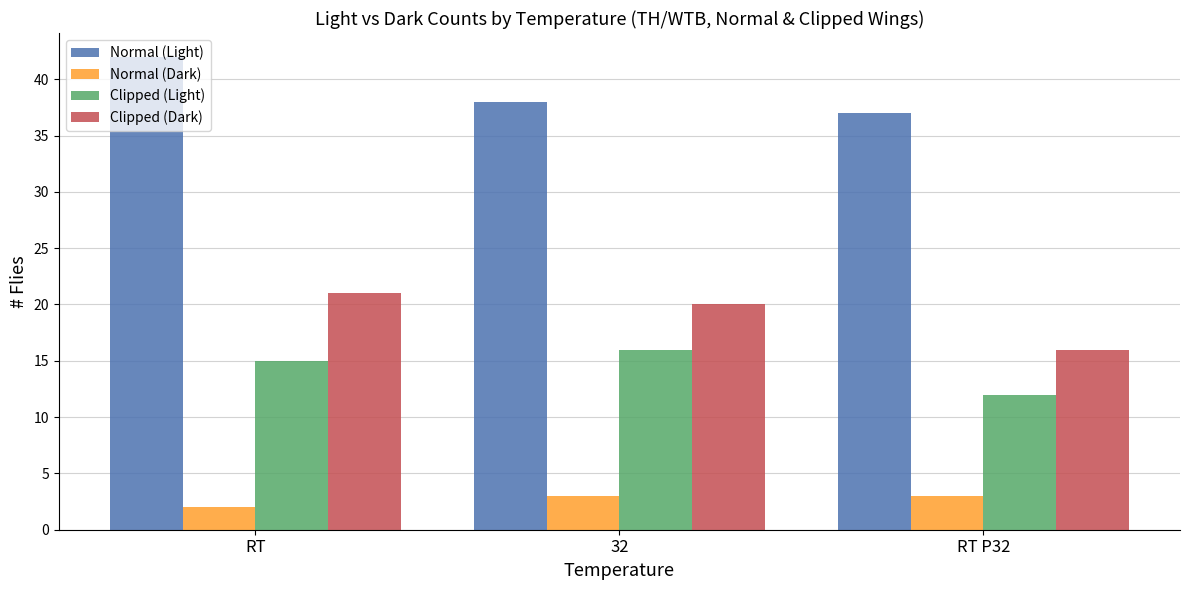

What is the spread (max minus min) of values at 32?

35